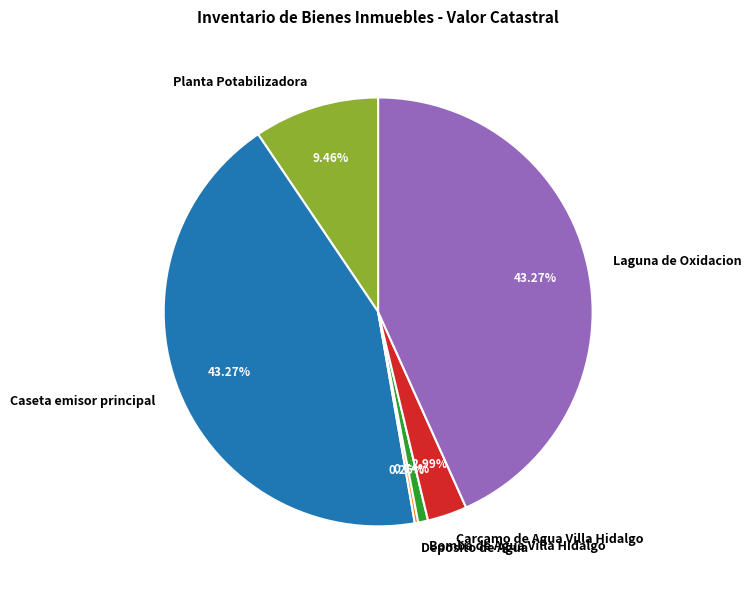

Between Bomba de Agua Villa Hidalgo and Planta Potabilizadora, which is larger?

Planta Potabilizadora